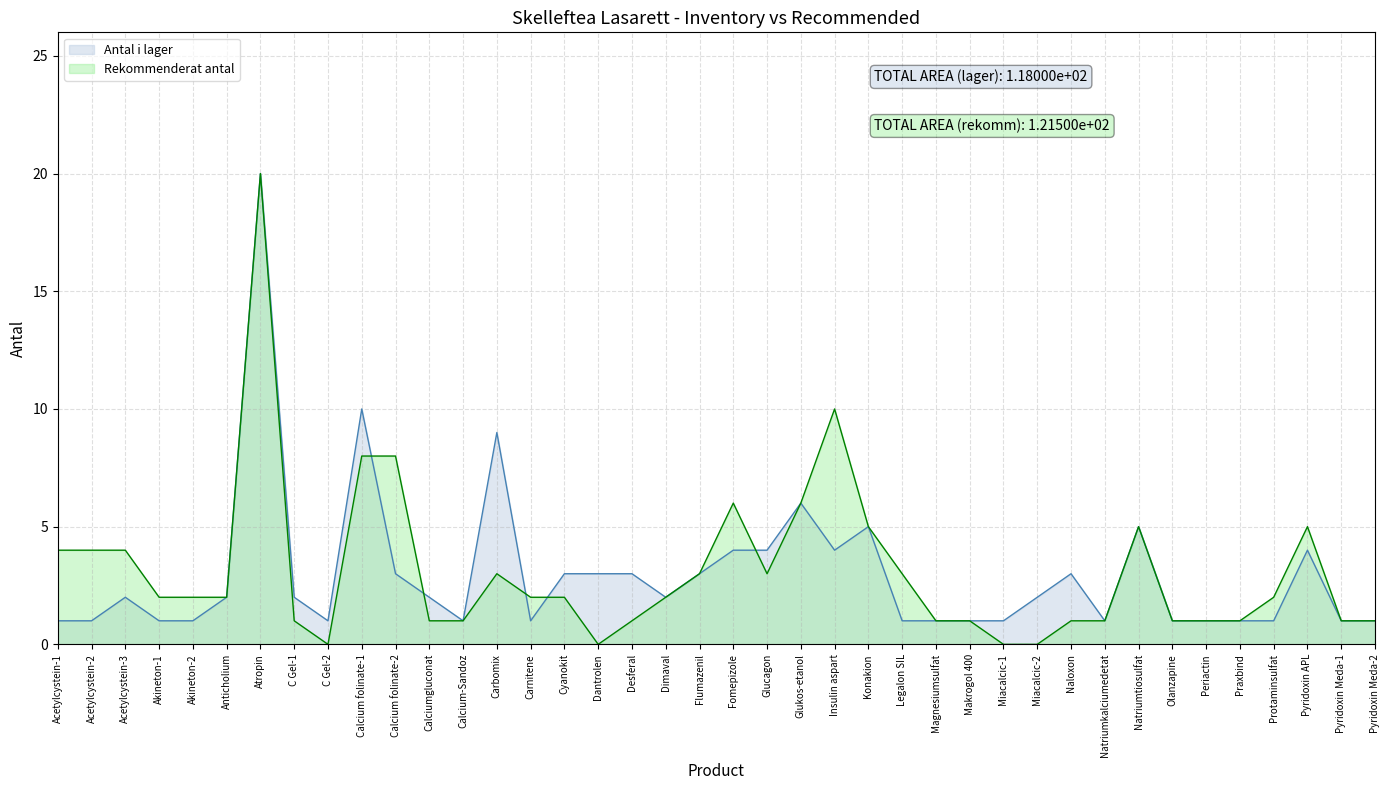

What is the difference between the second highest and second lowest values in the Antal i lager series?

9